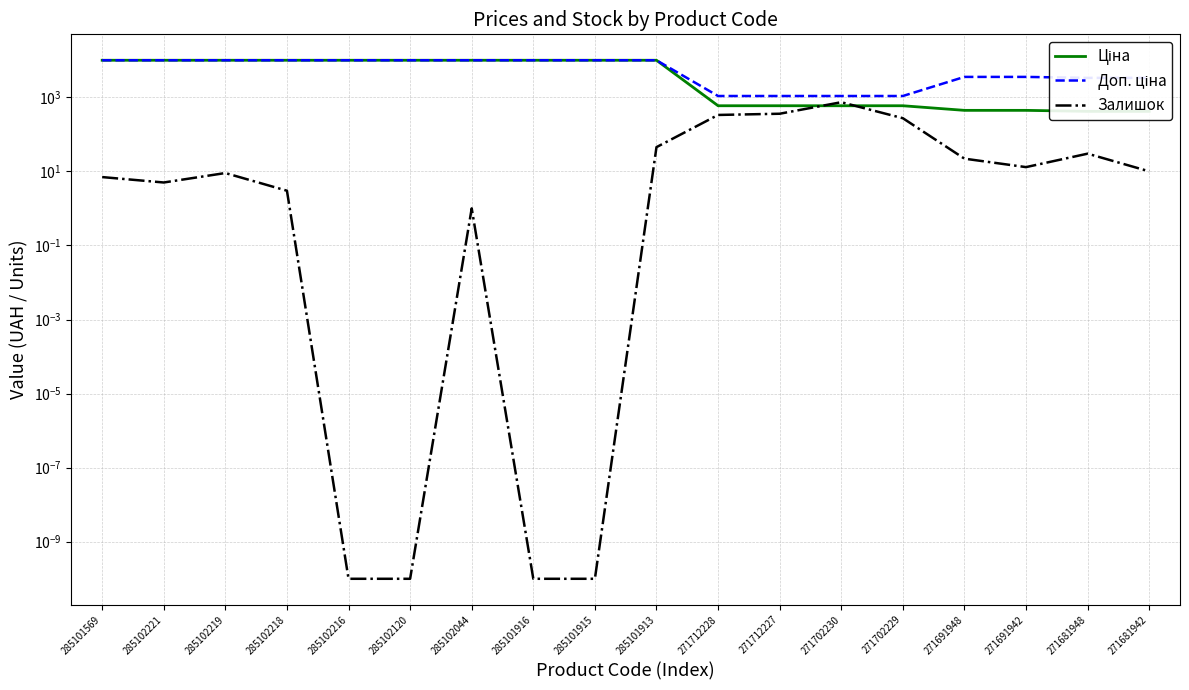

List the series in order of their peak value, lowest first.

Залишок, Ціна, Доп. ціна